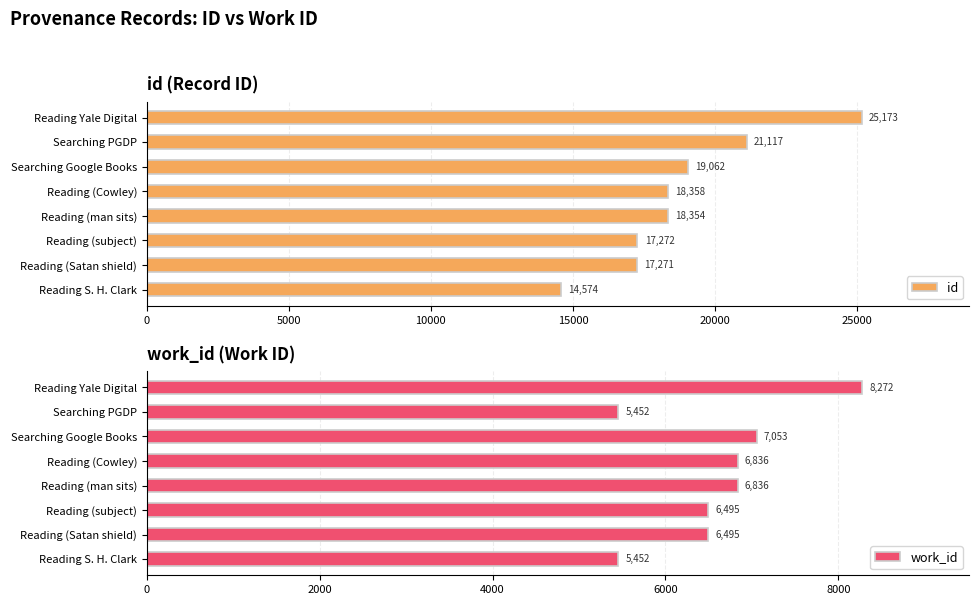

At how many categories does at least one series exceed 16286?

7